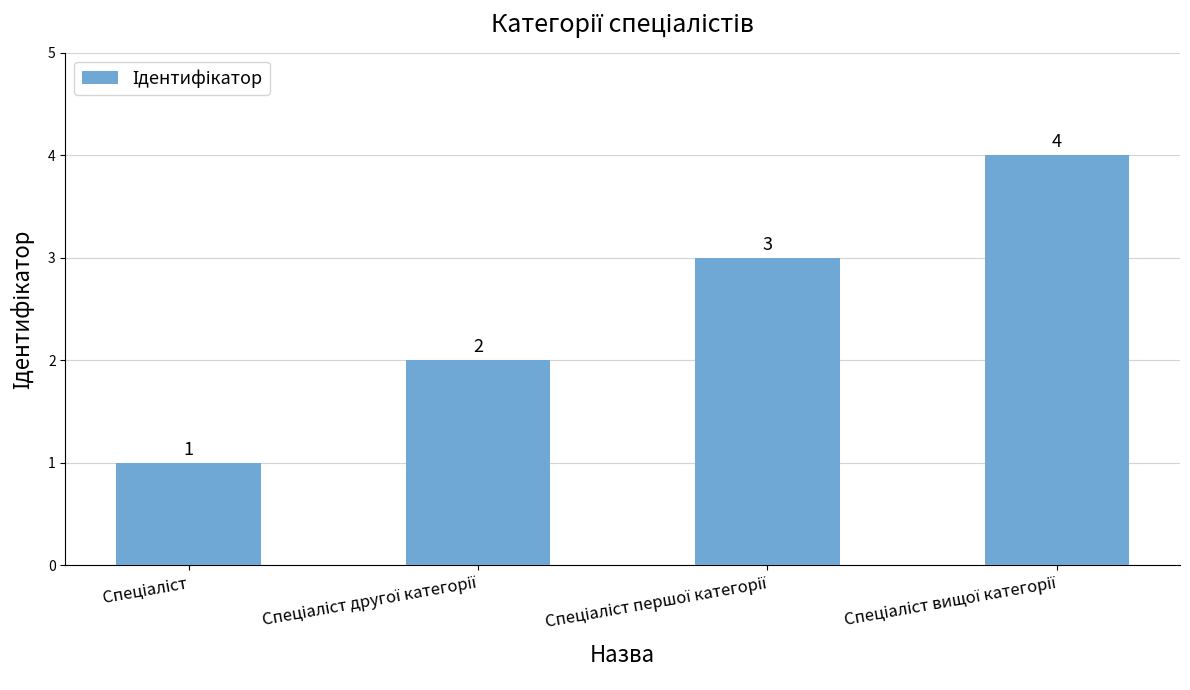

Reading left to right, extract all data points from this chart.

1	2	3	4